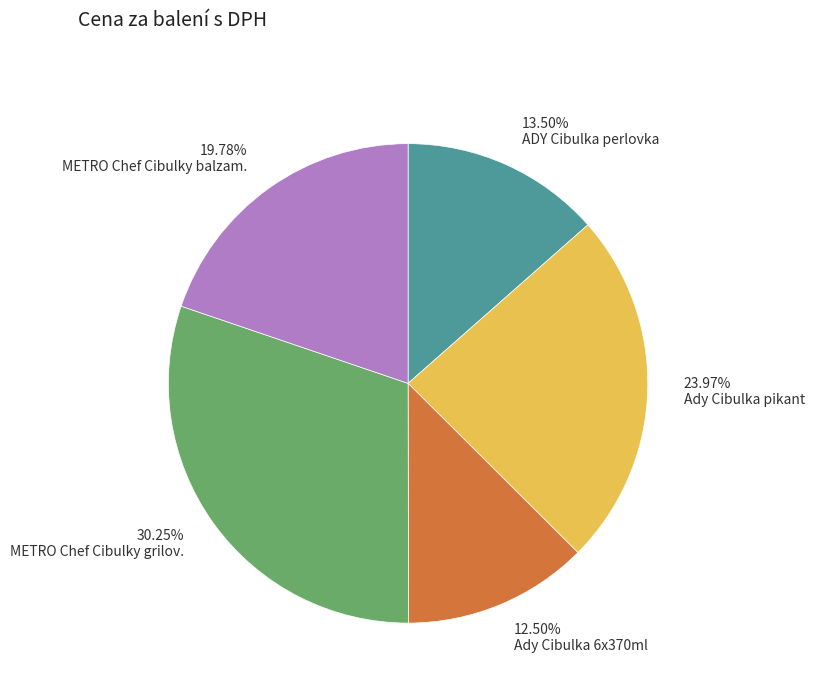

Does any single category account for the majority?

No